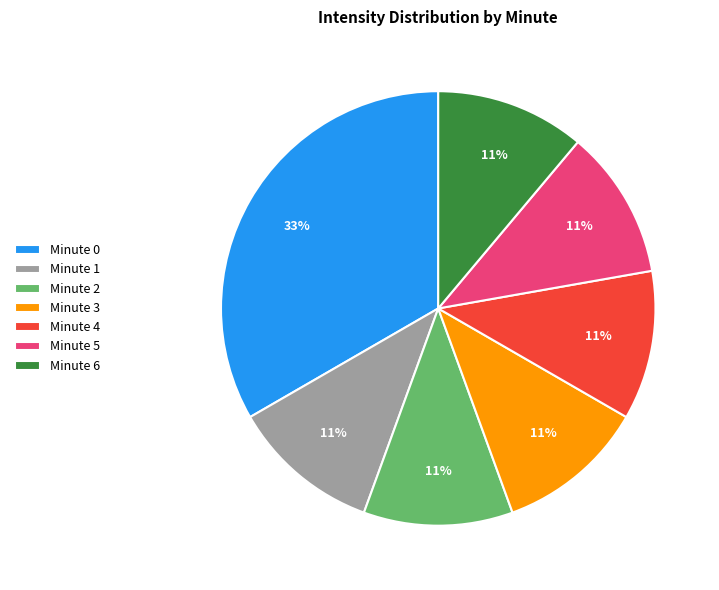

Which slice is the largest?

Minute 0